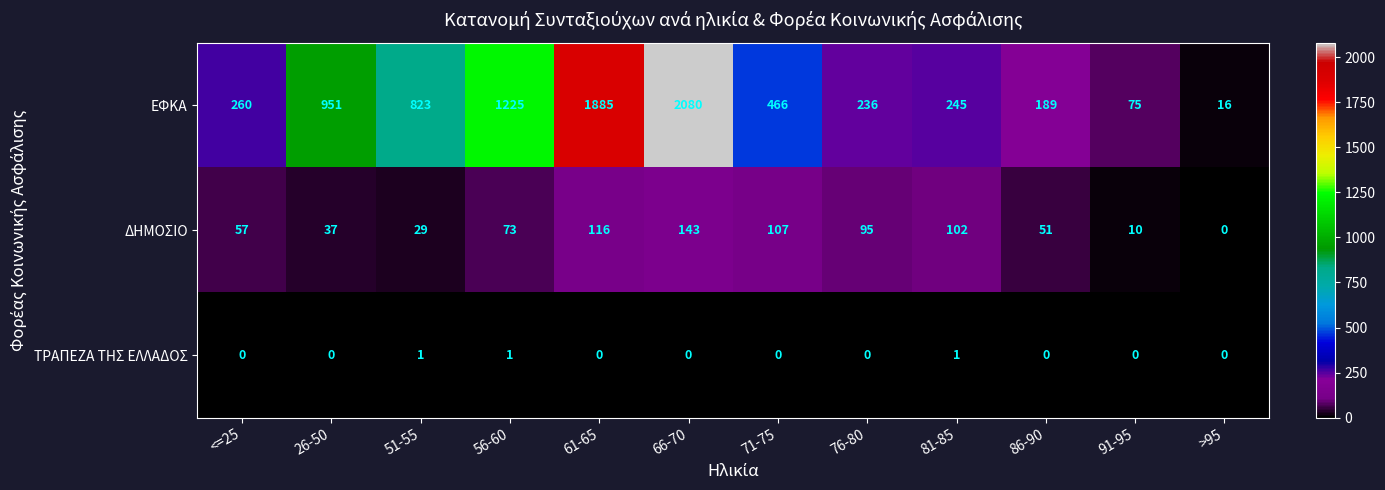

The value of ΕΦΚΑ at >95 is 16. True or false?

True